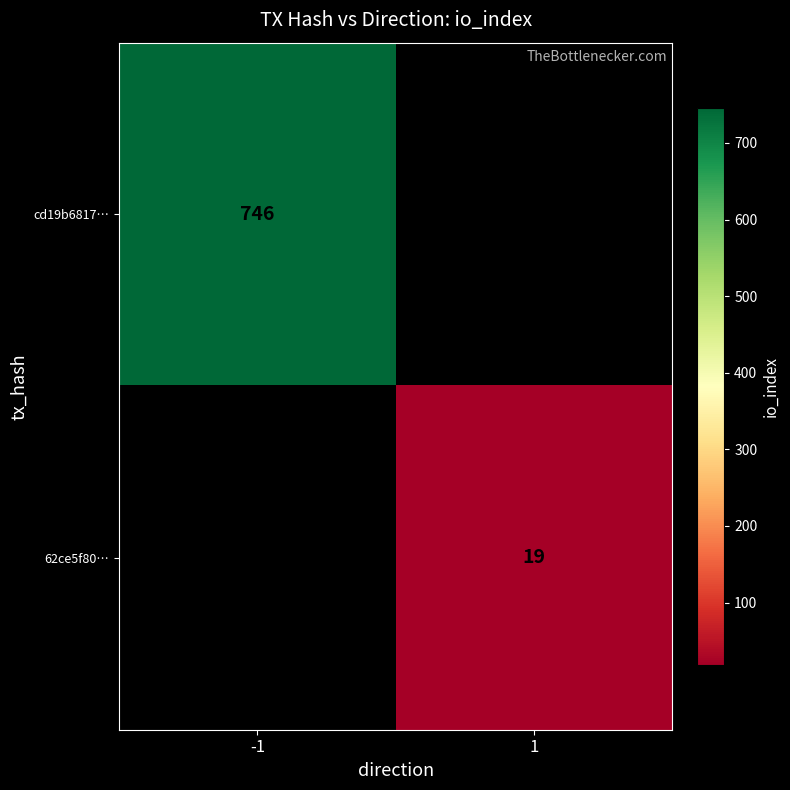

At how many categories does at least one series exceed 297?

1